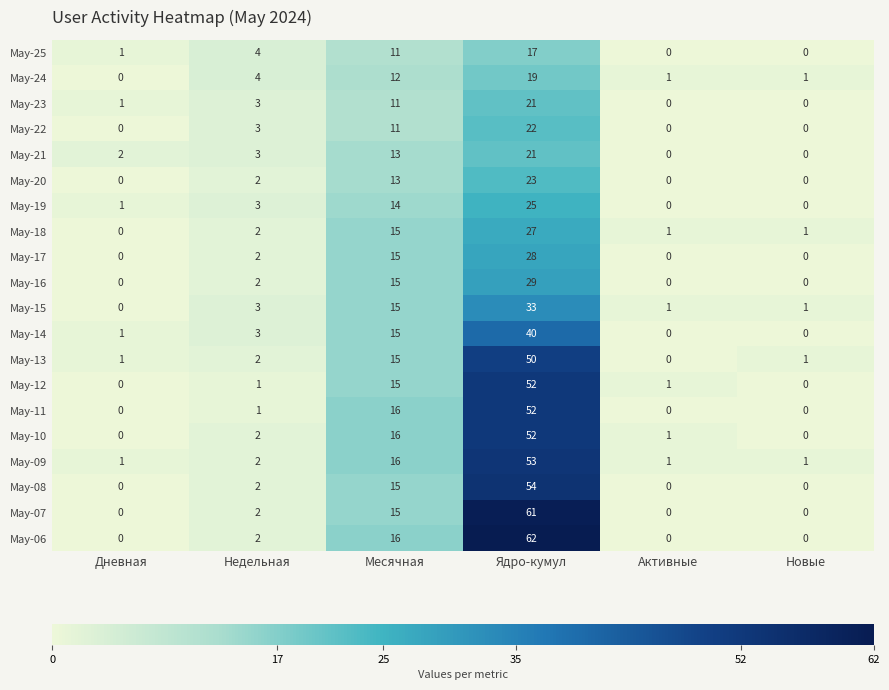

Which series has the widest spread of values?

May-06